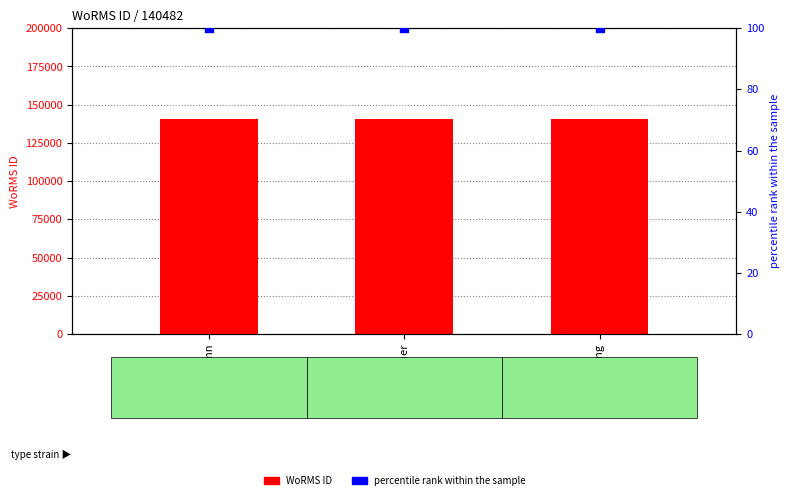

What are all the series names shown in the legend?

WoRMS ID, percentile rank within the sample